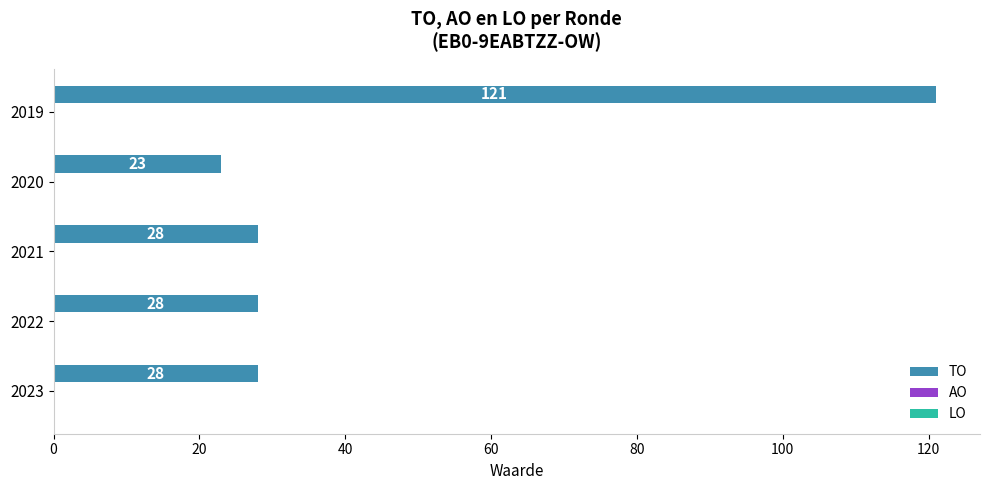

The chart shows a value of 28 at 2021. True or false?

True